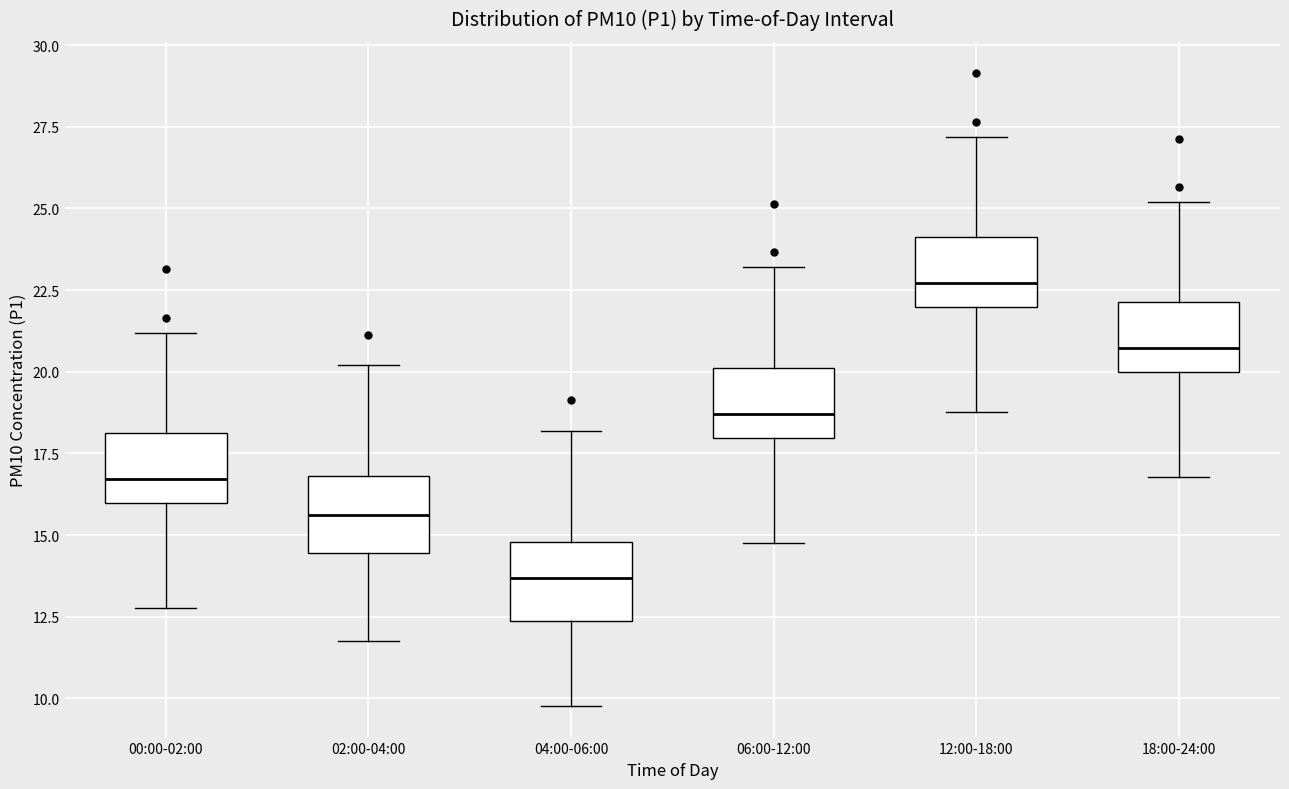

Reading left to right, transcribe this box plot: for each box, give where its median line is, the range the box spans, and where its two whiskers end, as read against the y-axis. The values are not printed on the chart, so give them approximately, as read against the axis.

00:00-02:00: median 16.5, box 16.0 to 18.0, whiskers 13.0 to 21.0
02:00-04:00: median 15.5, box 14.5 to 17.0, whiskers 12.0 to 20.0
04:00-06:00: median 13.5, box 12.5 to 15.0, whiskers 10.0 to 18.0
06:00-12:00: median 18.5, box 18.0 to 20.0, whiskers 15.0 to 23.0
12:00-18:00: median 22.5, box 22.0 to 24.0, whiskers 19.0 to 27.0
18:00-24:00: median 20.5, box 20.0 to 22.0, whiskers 17.0 to 25.0